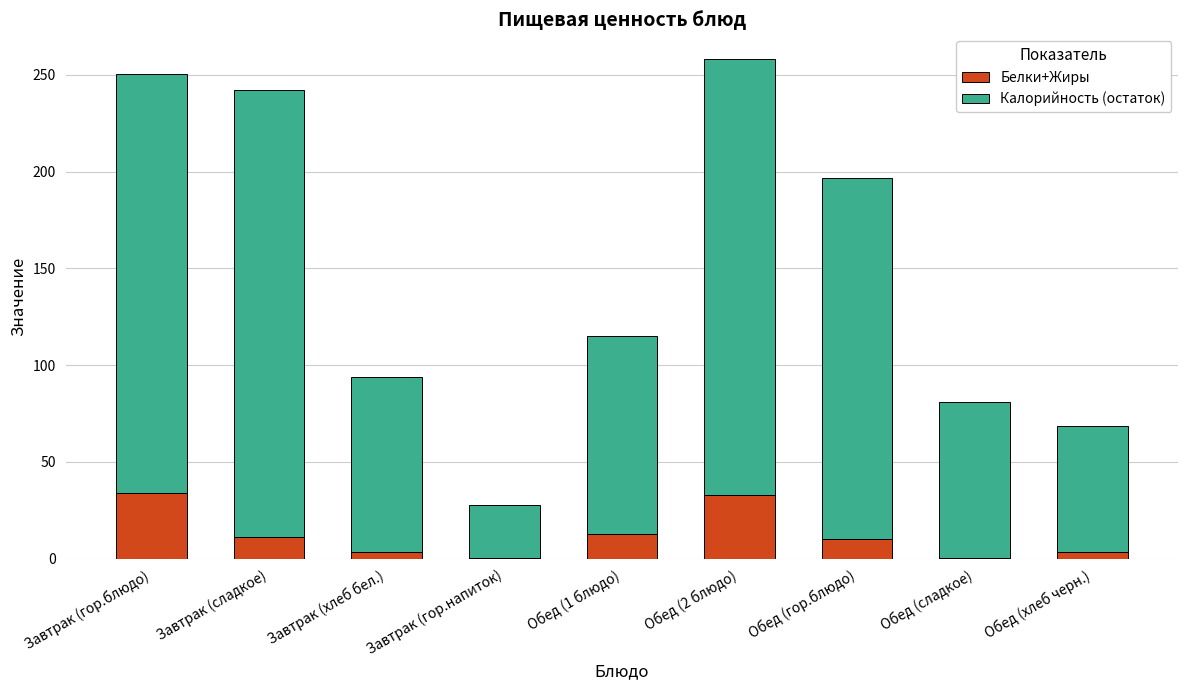

Read the Белки+Жиры value at Завтрак (гор.блюдо).

33.7